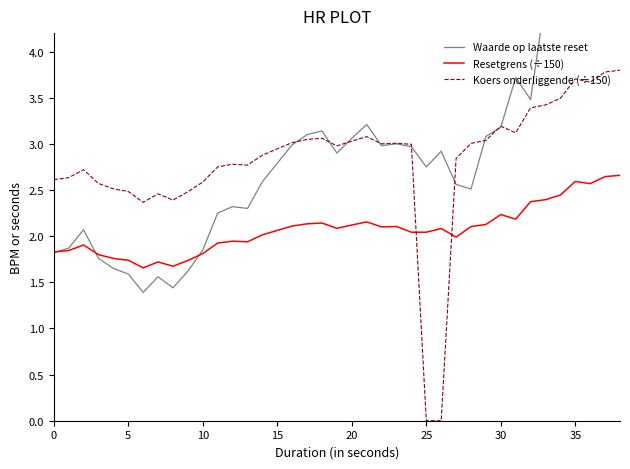

List the series in order of their overall mean, lowest first.

Resetgrens (÷150), Koers onderliggende (÷150), Waarde op laatste reset